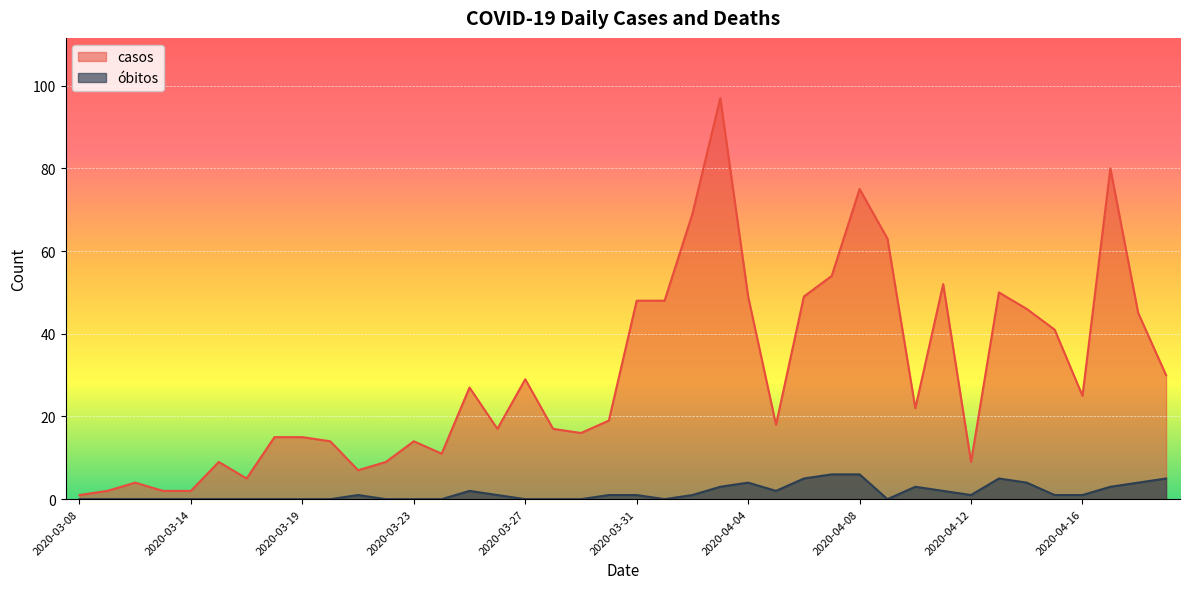

Reading left to right, what are all the values shown in this chart?

casos: 1	2	4	2	2	9	5	15	15	14	7	9	14	11	27	17	29	17	16	19	48	48	69	97	49	18	49	54	75	63	22	52	9	50	46	41	25	80	45	30
óbitos: 0	0	0	0	0	0	0	0	0	0	1	0	0	0	2	1	0	0	0	1	1	0	1	3	4	2	5	6	6	0	3	2	1	5	4	1	1	3	4	5